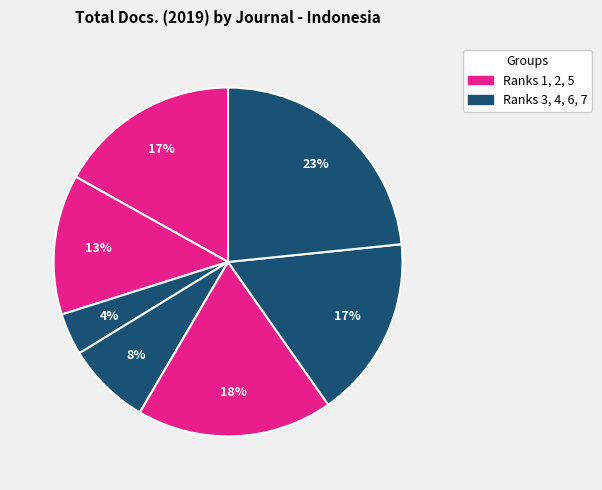

Rank the categories by value from lowest to highest.

Indonesian Journal of International, Wacana, Qudus International Journal, Journal of Indonesian Islam, Journal of ASEAN Studies, Interiority, Ulumuna